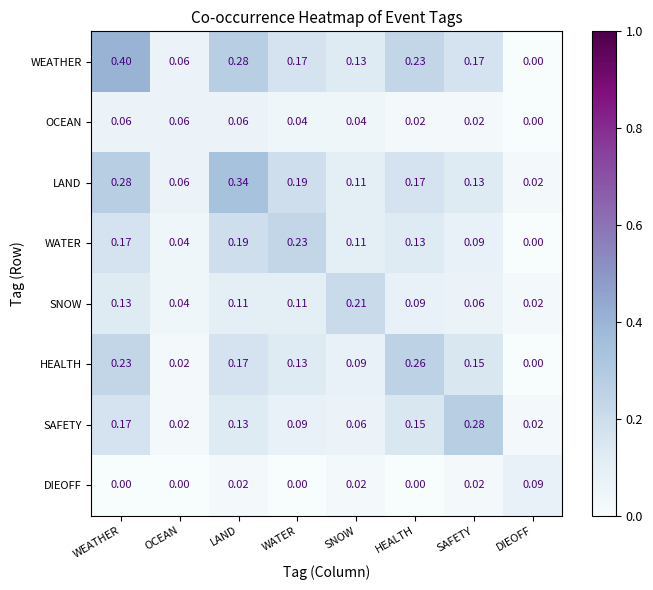

At HEALTH, list the series in order from smallest to largest.

DIEOFF, OCEAN, SNOW, WATER, SAFETY, LAND, WEATHER, HEALTH